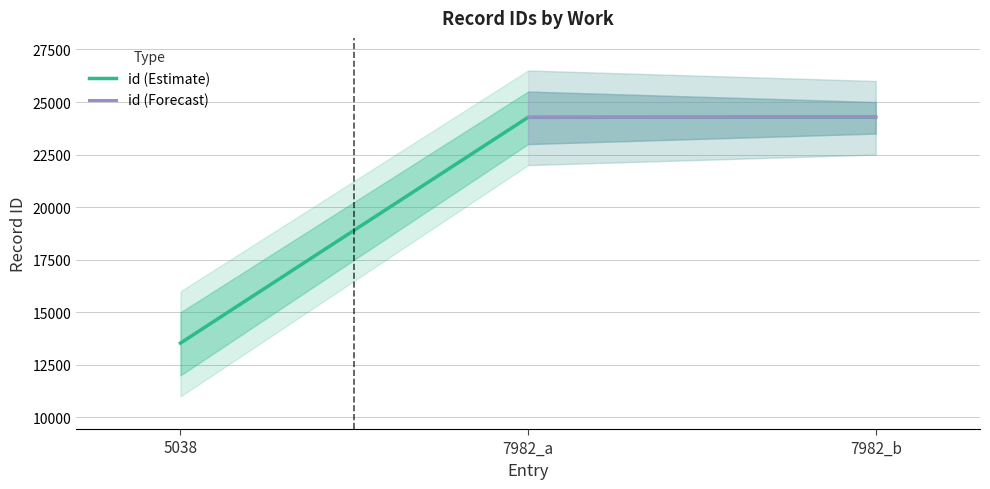

Rank the categories by value from lowest to highest.

5038, 7982_a, 7982_b